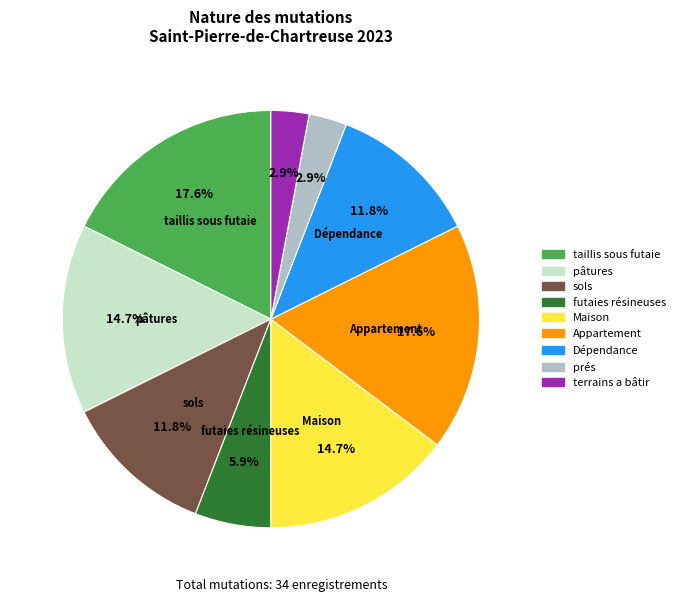

Is there any slice that represents more than half of the pie?

No